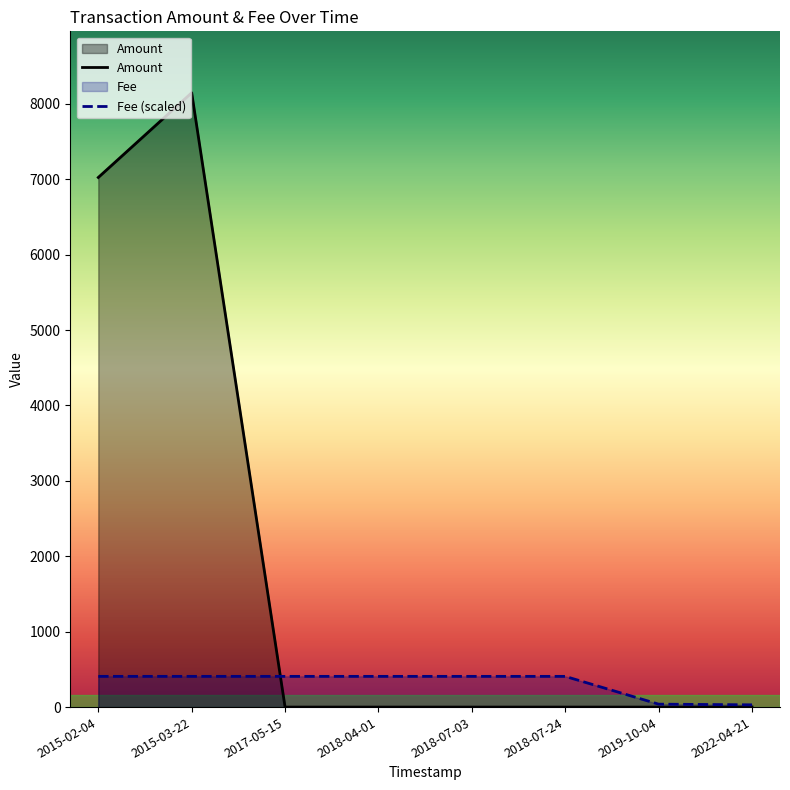

What is the approximate value of Fee (scaled) at 2015-02-04?

407.3